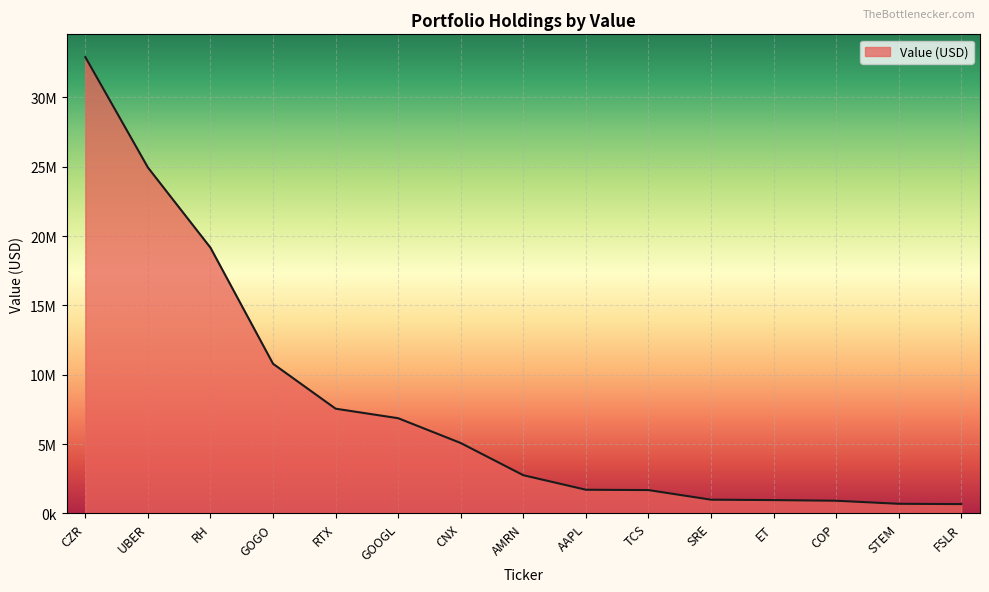

What is the change in value from AAPL to SRE?

-716957